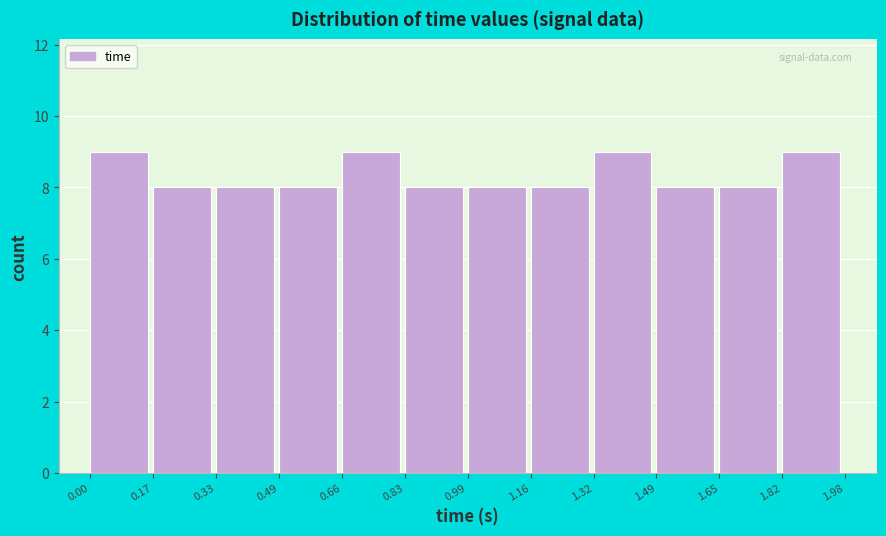

How tall is the bar that spans 1.65 to 1.82 on the x-axis? The values are not printed on the chart, so give them approximately, as read against the axis.

8